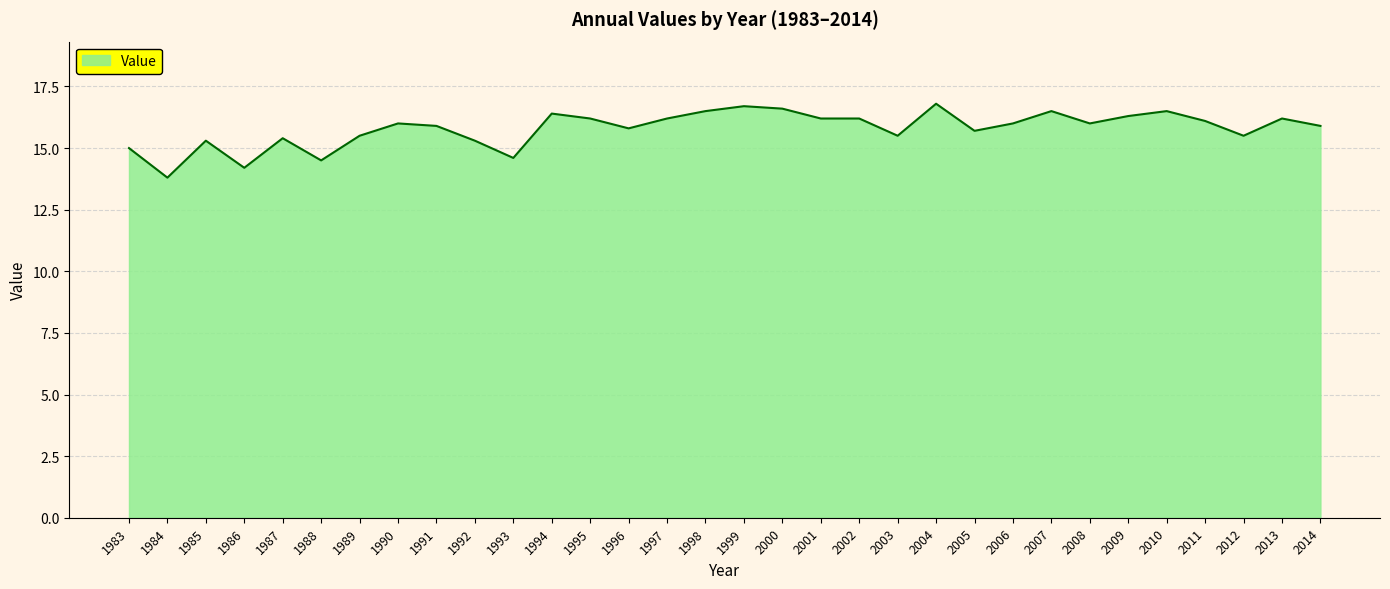

Is it true that the value at 1991 is 7.5?

False